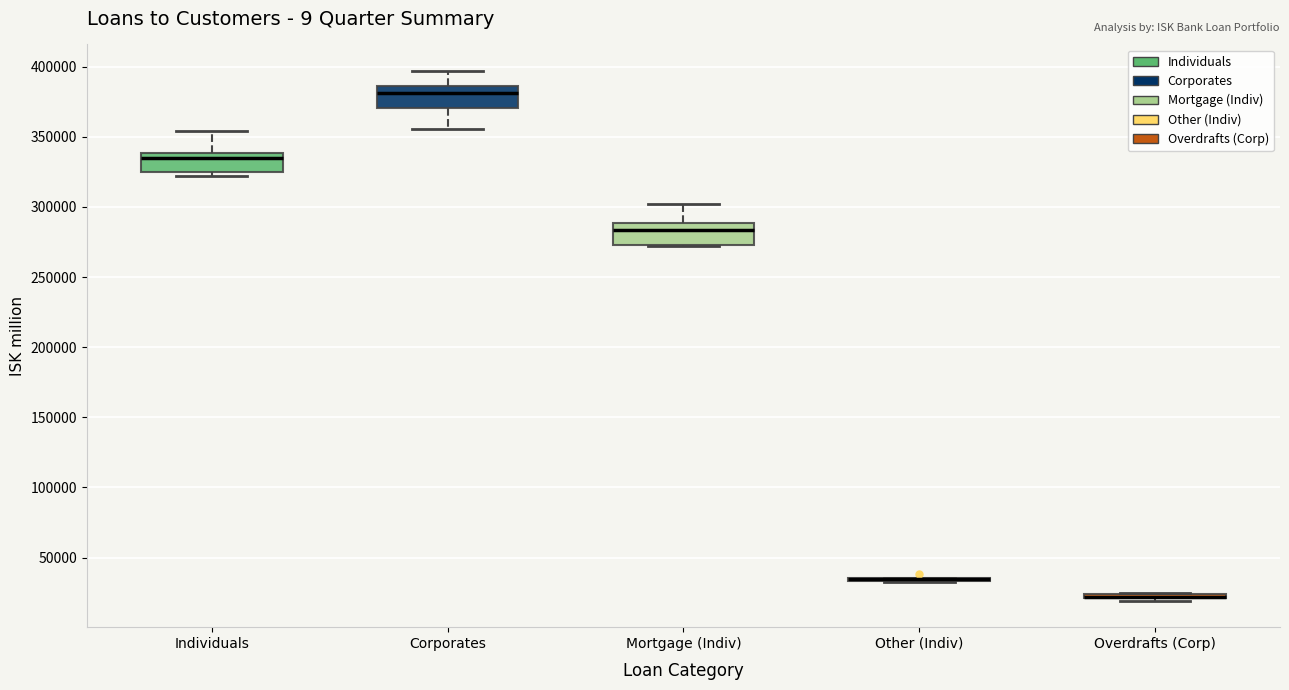

Where is the lower edge of the box for Overdrafts (Corp) on the y-axis? The values are not printed on the chart, so give them approximately, as read against the axis.

20000